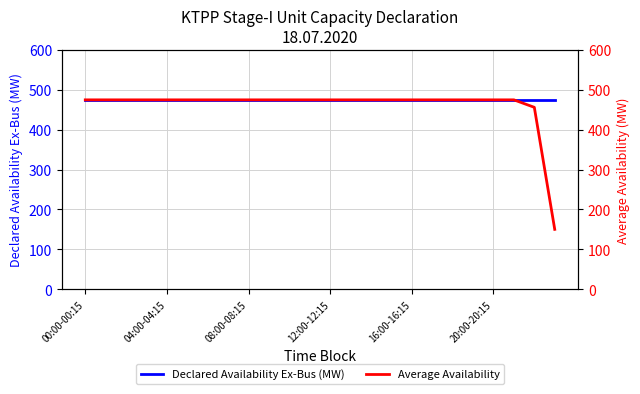

Which category has the highest value in the Declared Availability Ex-Bus (MW) series?

00:00-00:15